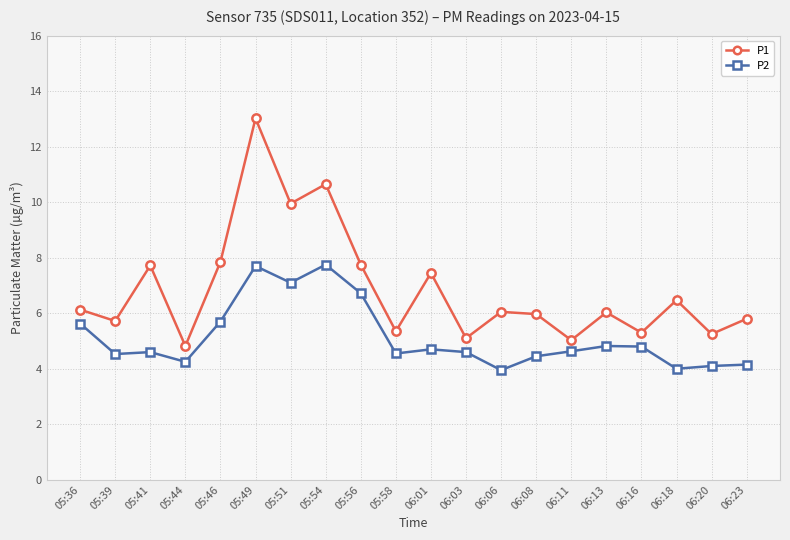

Does the chart have visible grid lines?

Yes